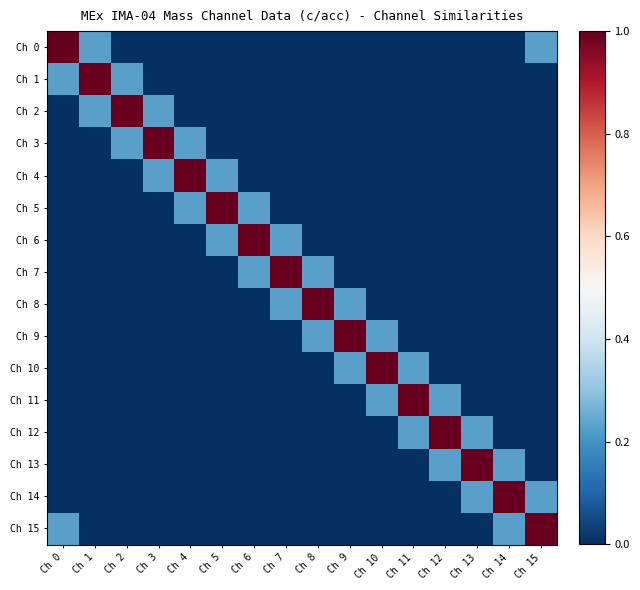

Which series changed the most between Ch 4 and Ch 6?

Ch 4